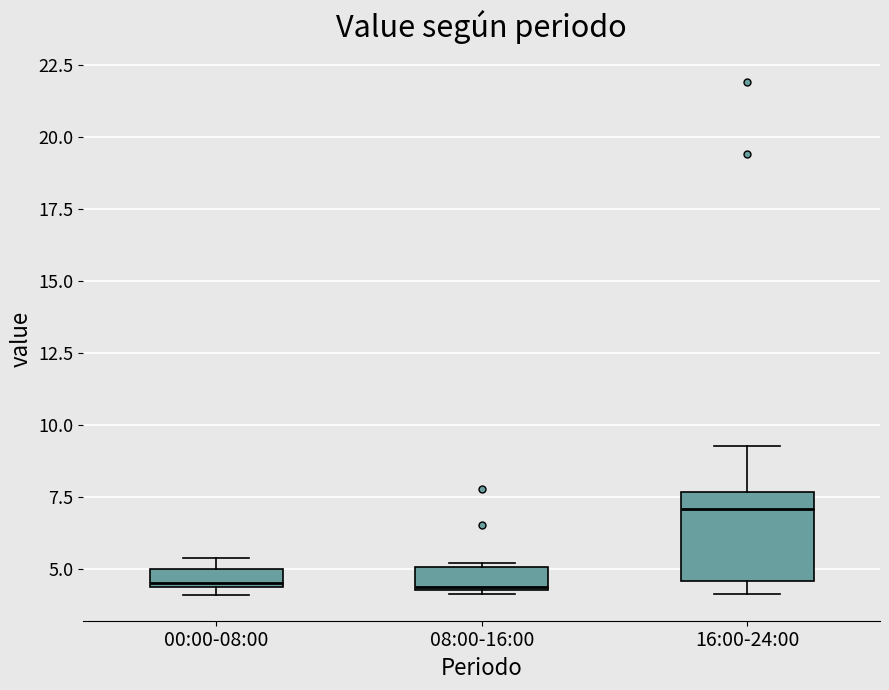

Where is the lower edge of the box for 16:00-24:00 on the y-axis? The values are not printed on the chart, so give them approximately, as read against the axis.

4.5